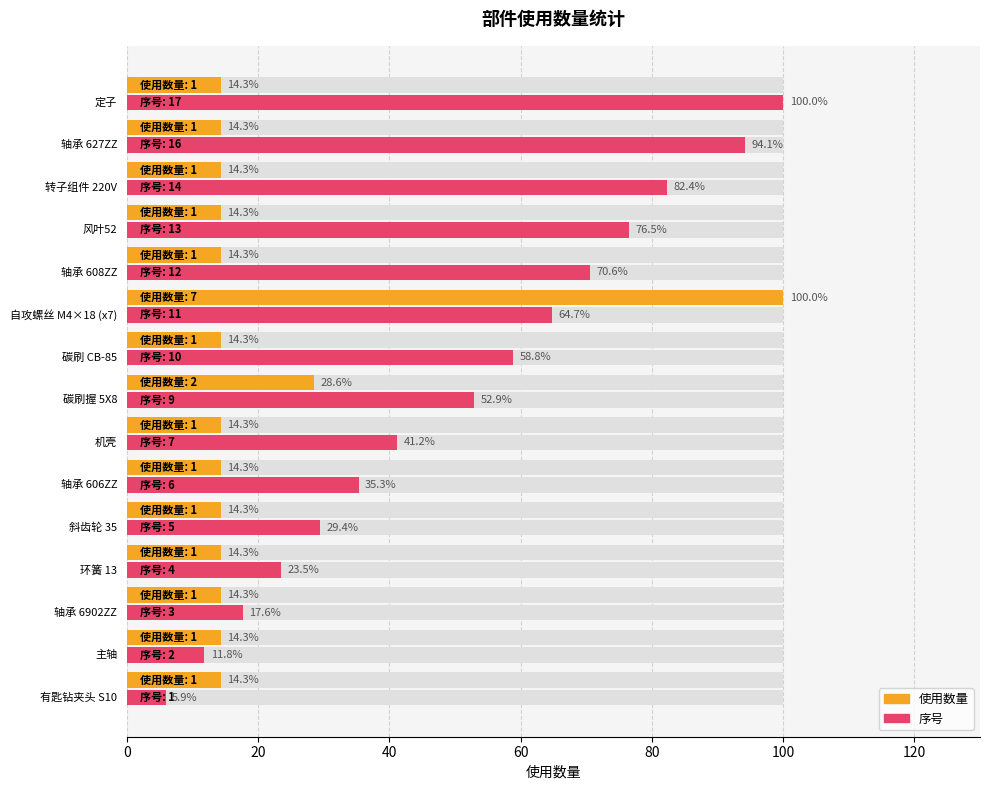

How many bars are there in total?

30